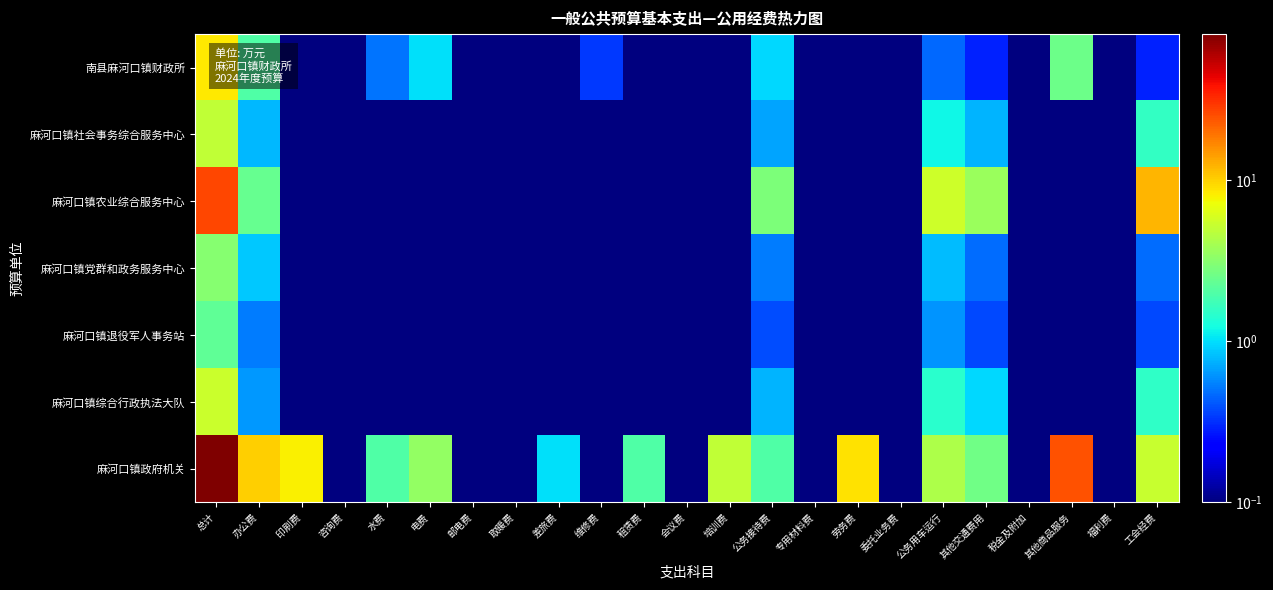

How many categories are shown in the chart?

23